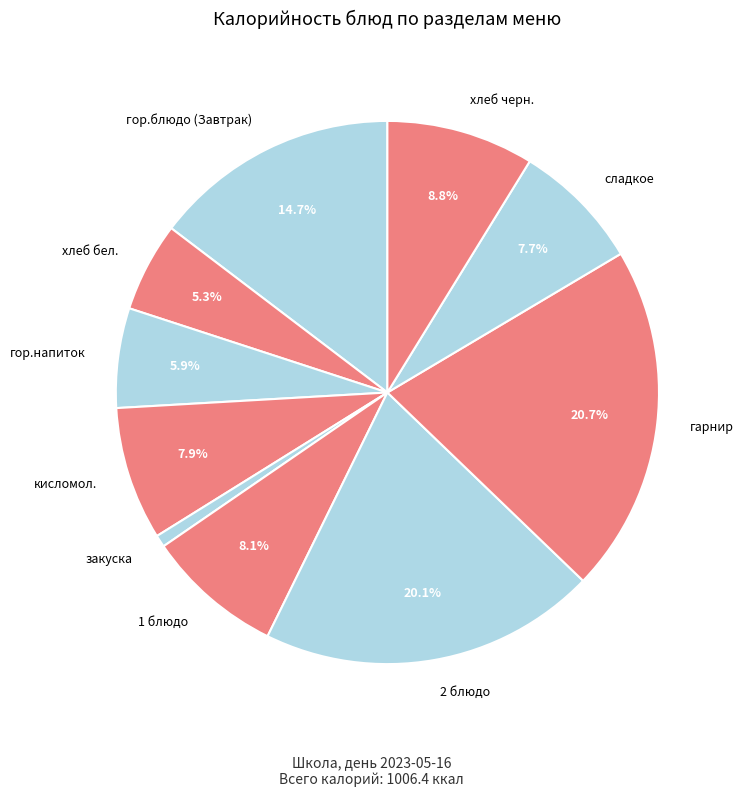

Which has a higher value, кисломол. or закуска?

кисломол.